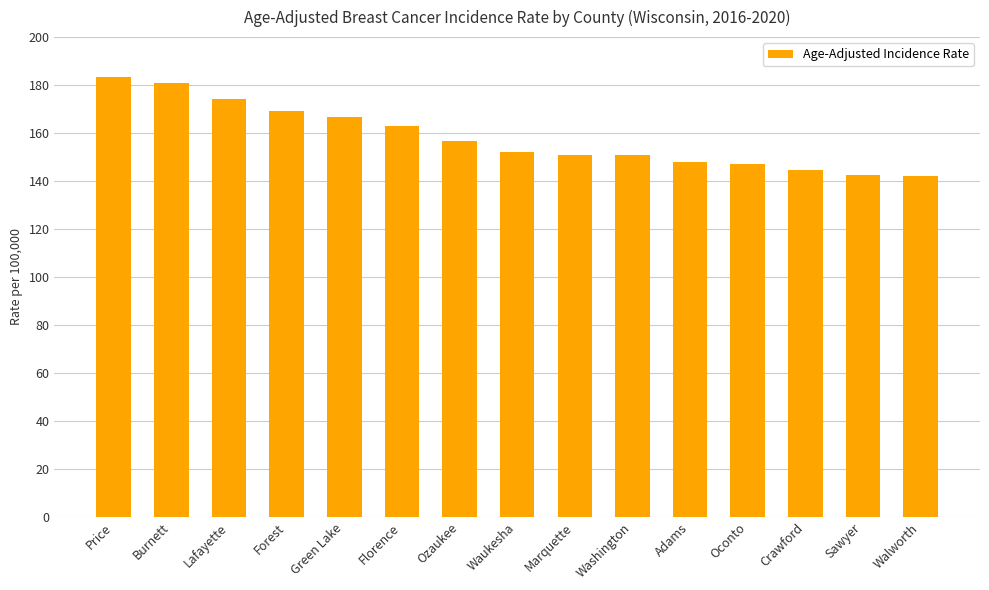

How many distinct data groups are displayed?

1